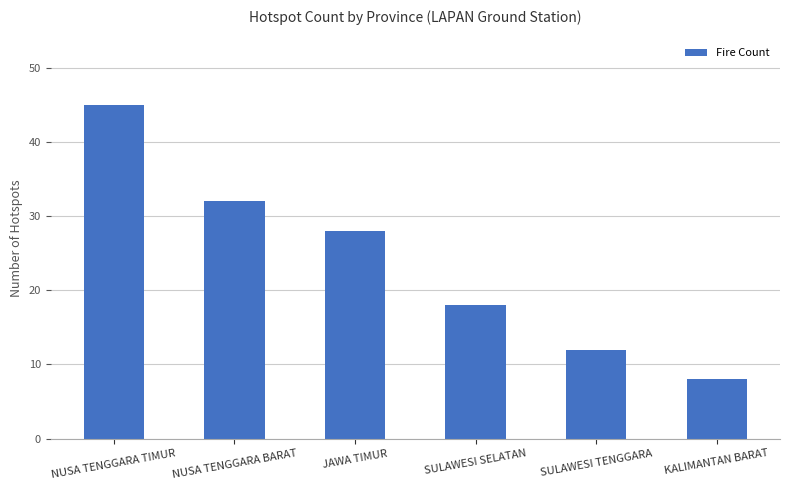

Reading left to right, list all the values displayed in this chart.

45	32	28	18	12	8